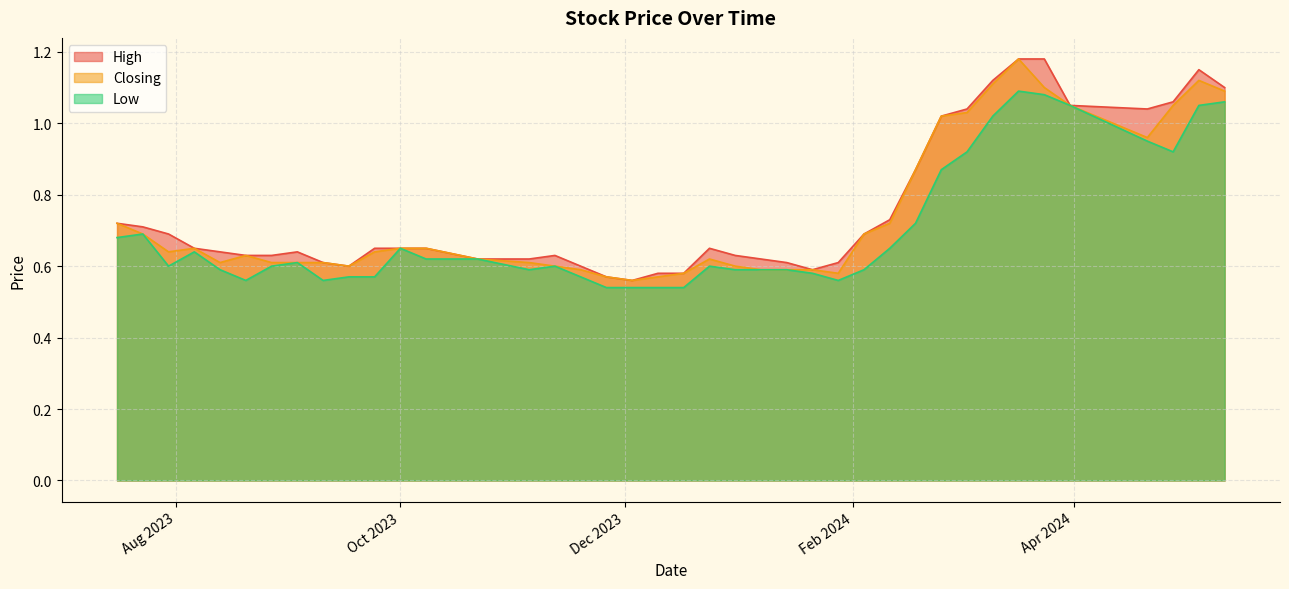

Between 06/08/2023 and 23/07/2023, which is larger?

23/07/2023